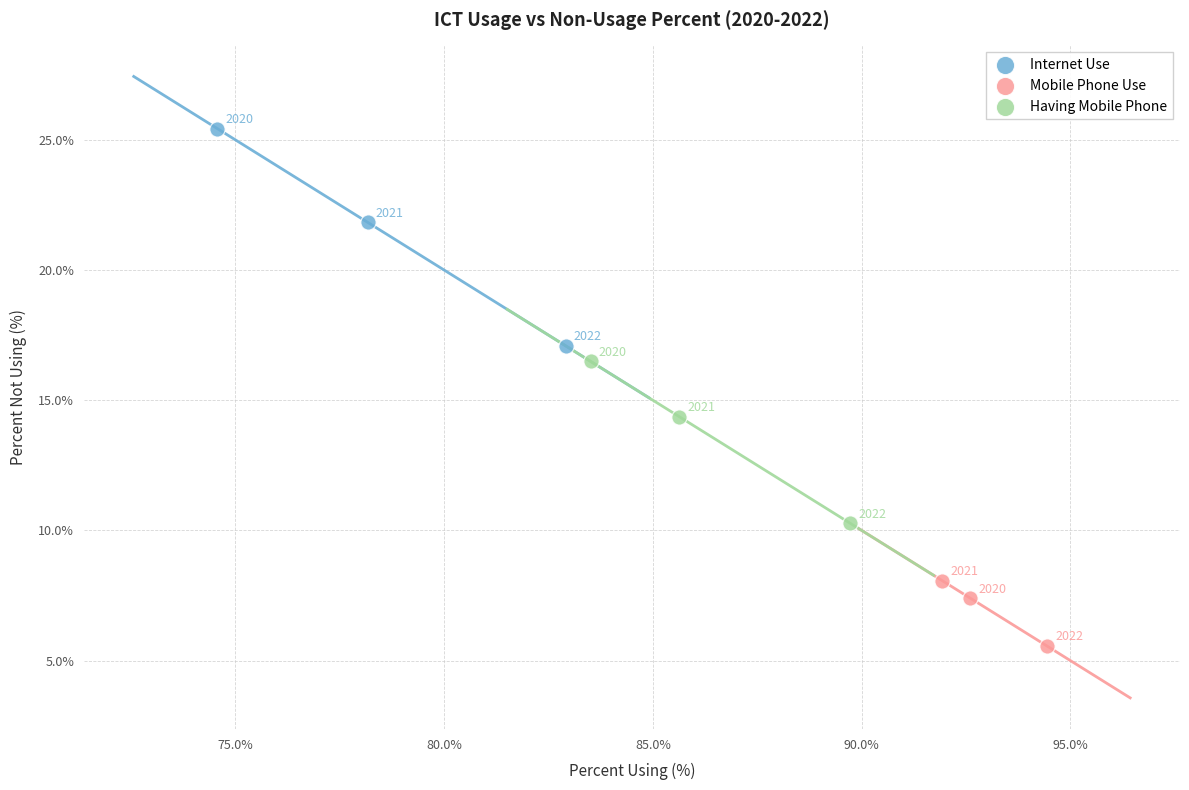

Which series has the largest Y range (max minus min)?

Internet Use